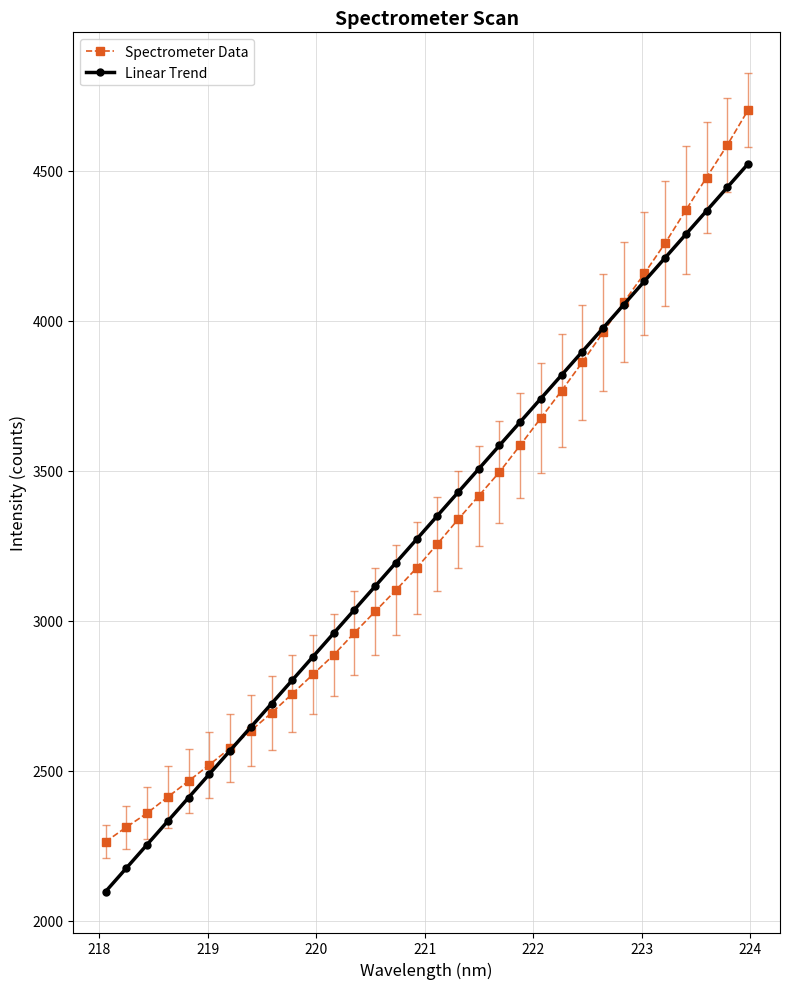

True or false: Linear Trend has more than 1 interior local peaks.

False